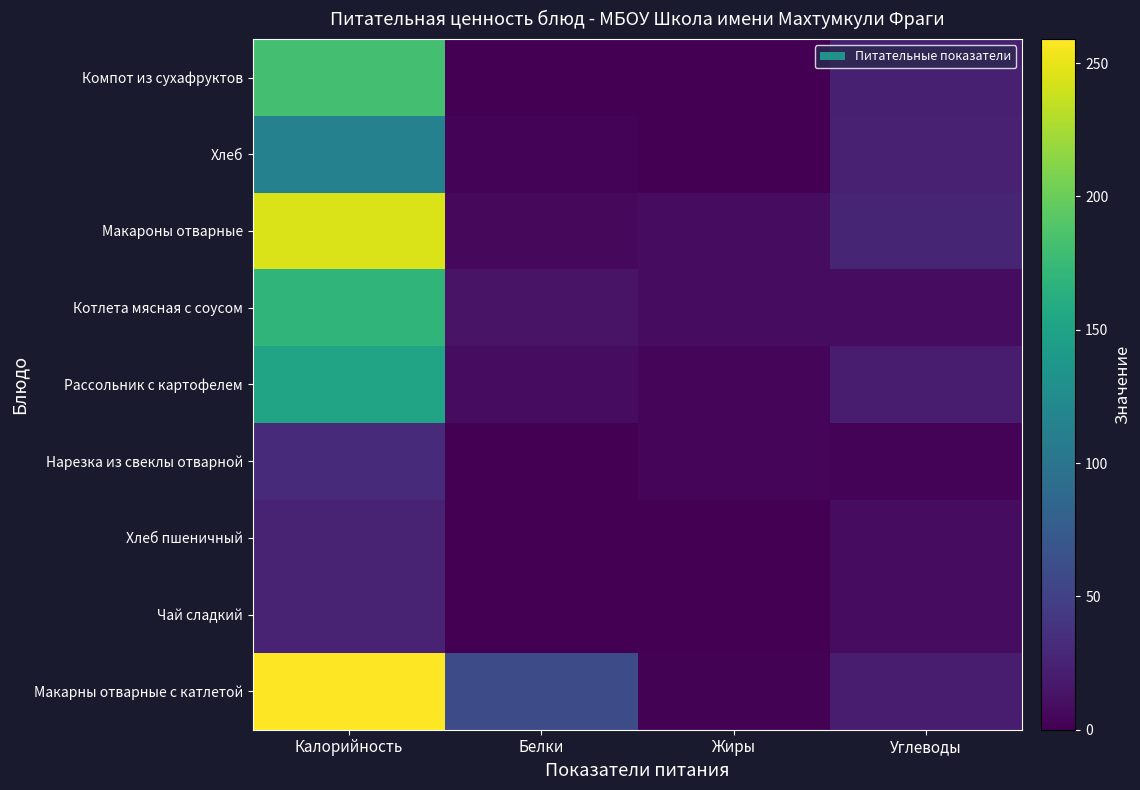

What is the difference between the highest and lowest values at Жиры?

9